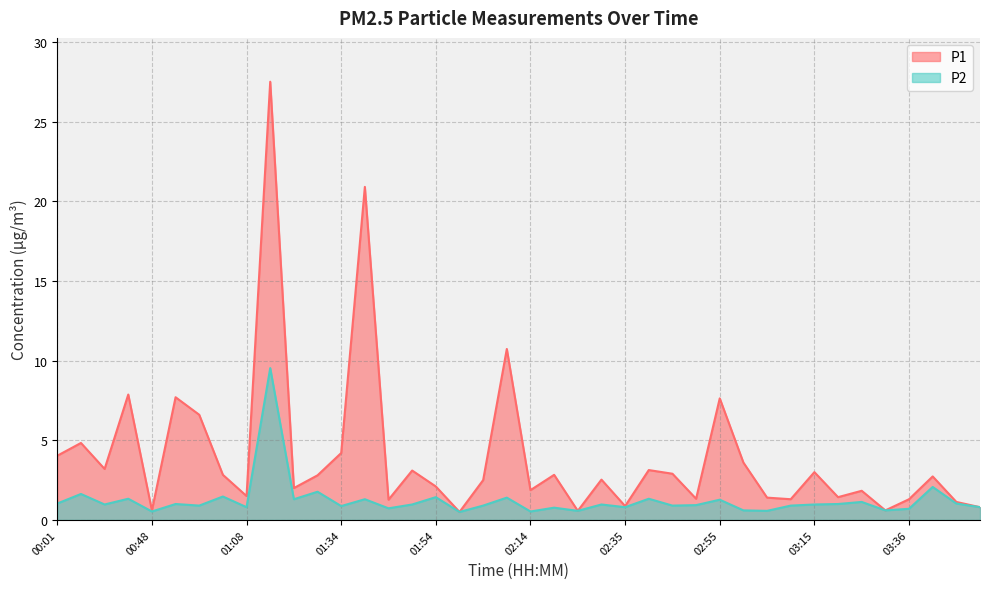

What is the total value across all series at 00:37?

4.2